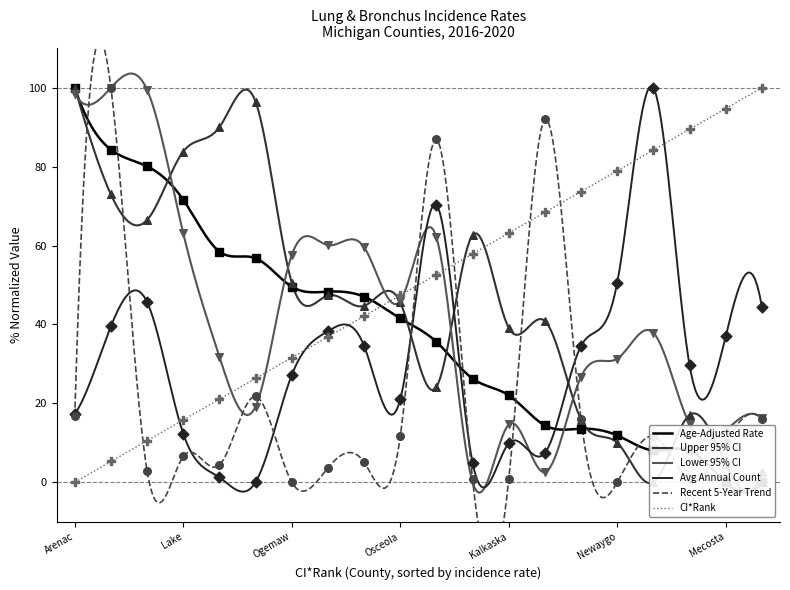

Is the value of Lower 95% CI at Iosco greater than the value of Age-Adjusted Rate at Lapeer?

Yes